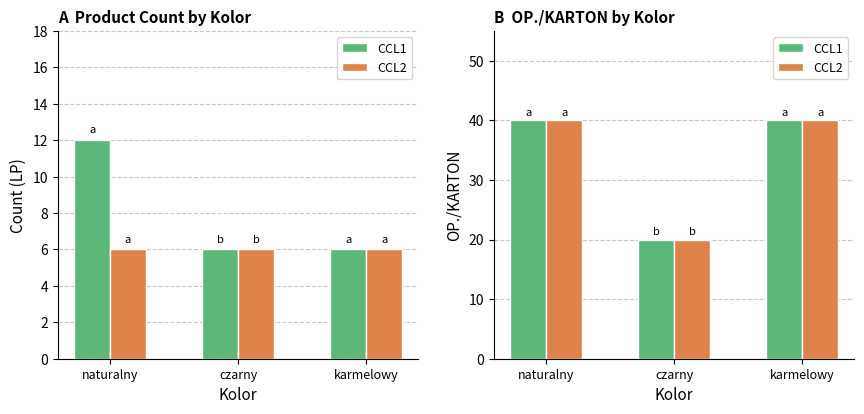

True or false: CCL2 has a value of 28 at czarny.

False